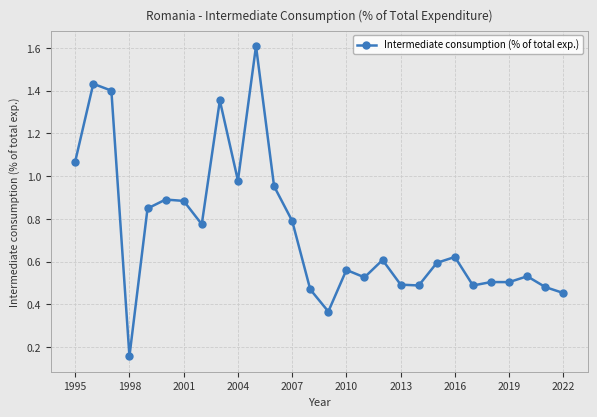

What is the difference between the maximum and second lowest values?

1.2